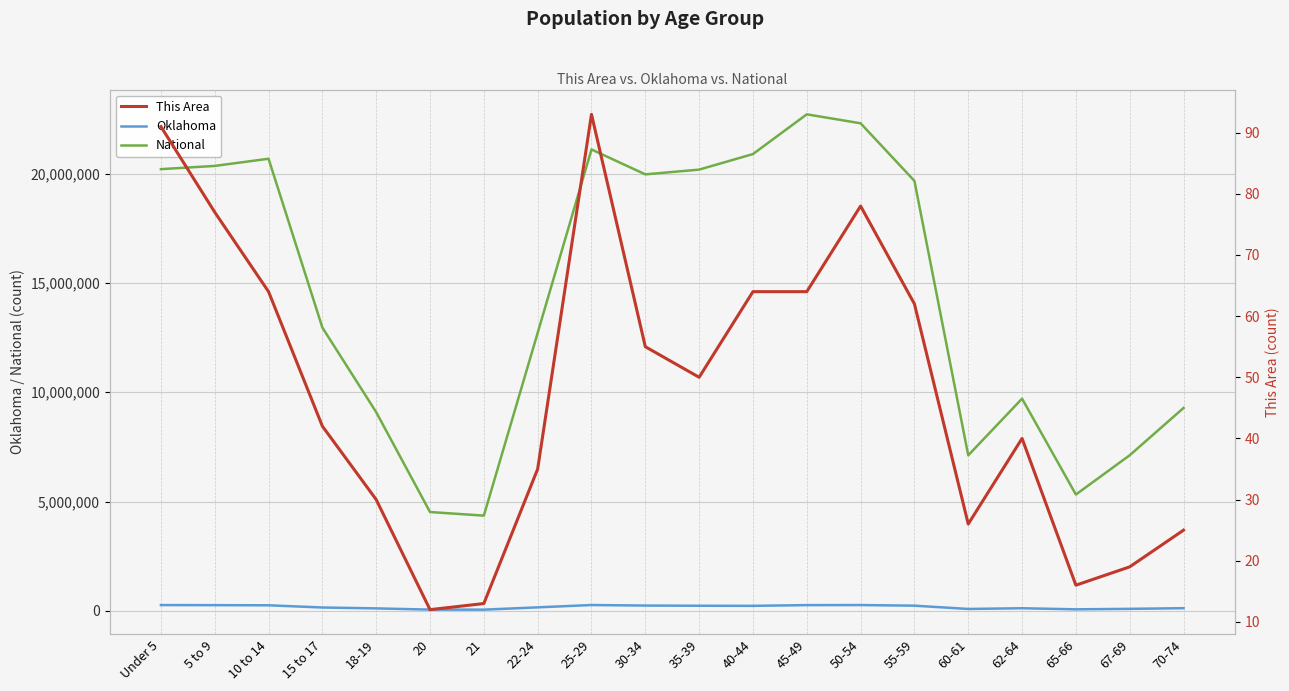

What is the average value of the National series?

14509549